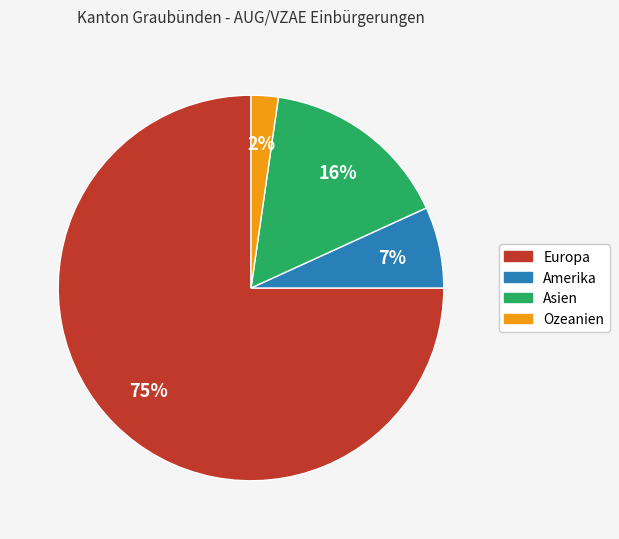

Is the sum of Ozeanien and Amerika greater than half?

No